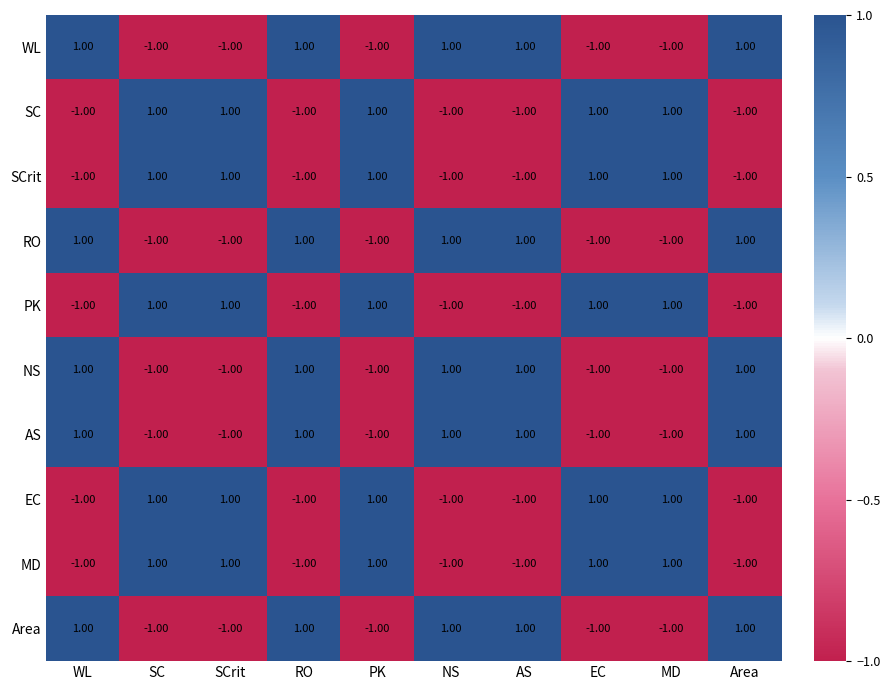

Is the value of AS at WL greater than the value of MD at AS?

Yes